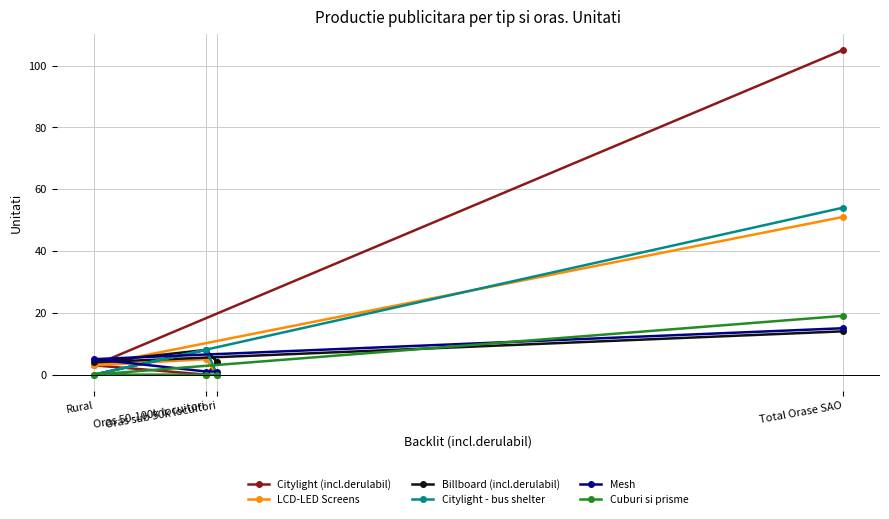

What are all the series names shown in the legend?

Citylight (incl.derulabil), LCD-LED Screens, Billboard (incl.derulabil), Citylight - bus shelter, Mesh, Cuburi si prisme